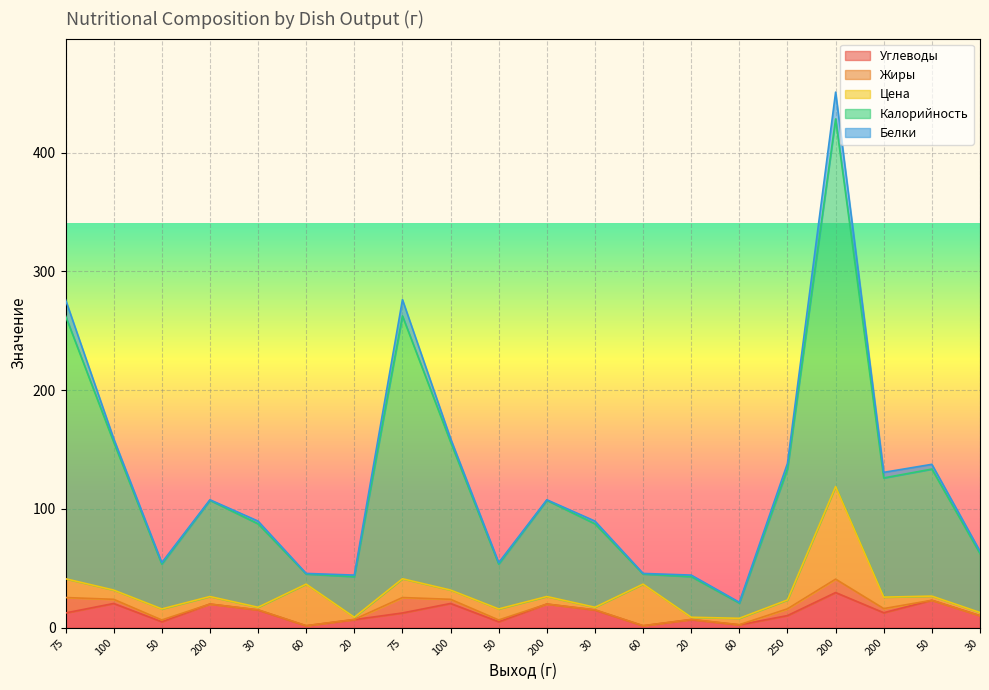

True or false: Калорийность and Углеводы cross at least once.

False